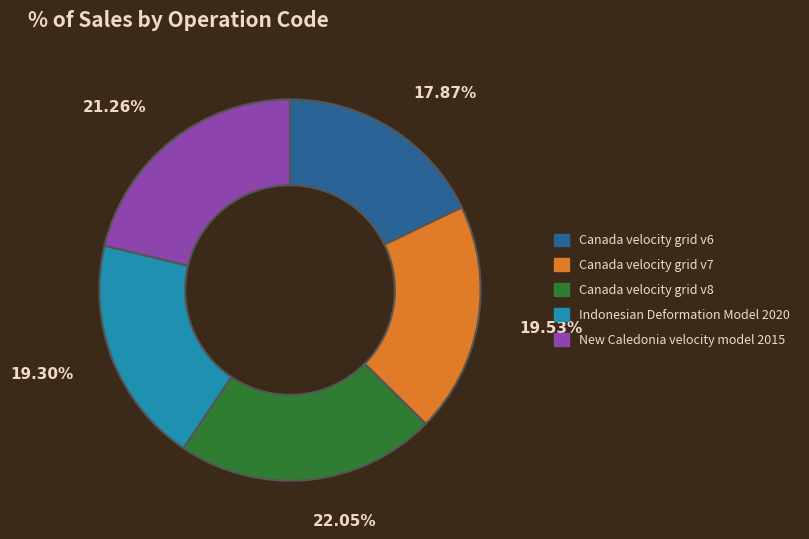

To the nearest percent, what is the difference between the Canada velocity grid v8 and Canada velocity grid v7 slice percentages?

3%